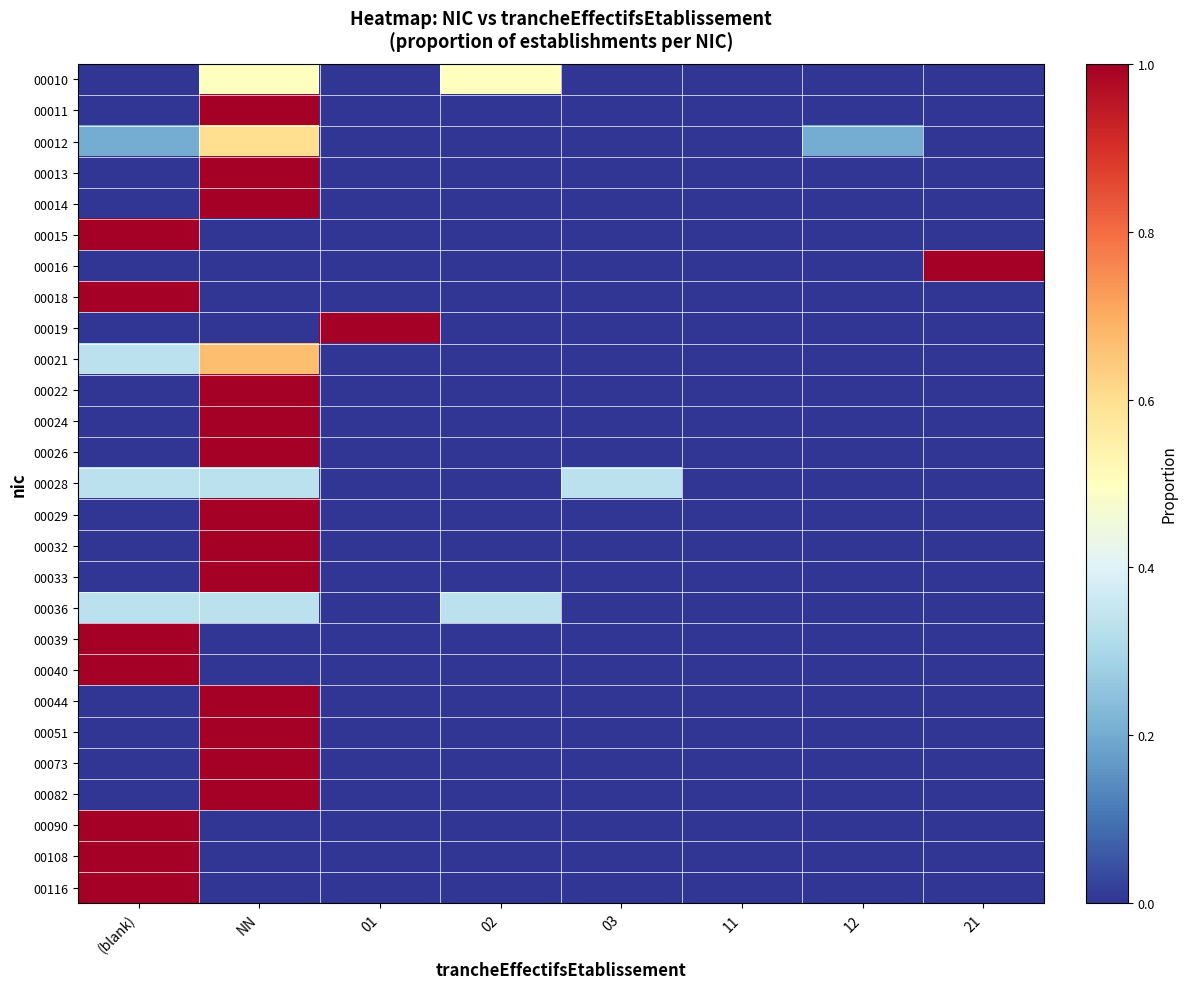

Reading left to right, extract all data points from this chart.

00010: (blank)=0.0	NN=0.5	01=0.0	02=0.5	03=0.0	11=0.0	12=0.0	21=0.0
00011: (blank)=0.0	NN=1.0	01=0.0	02=0.0	03=0.0	11=0.0	12=0.0	21=0.0
00012: (blank)=0.2	NN=0.6	01=0.0	02=0.0	03=0.0	11=0.0	12=0.2	21=0.0
00013: (blank)=0.0	NN=1.0	01=0.0	02=0.0	03=0.0	11=0.0	12=0.0	21=0.0
00014: (blank)=0.0	NN=1.0	01=0.0	02=0.0	03=0.0	11=0.0	12=0.0	21=0.0
00015: (blank)=1.0	NN=0.0	01=0.0	02=0.0	03=0.0	11=0.0	12=0.0	21=0.0
00016: (blank)=0.0	NN=0.0	01=0.0	02=0.0	03=0.0	11=0.0	12=0.0	21=1.0
00018: (blank)=1.0	NN=0.0	01=0.0	02=0.0	03=0.0	11=0.0	12=0.0	21=0.0
00019: (blank)=0.0	NN=0.0	01=1.0	02=0.0	03=0.0	11=0.0	12=0.0	21=0.0
00021: (blank)=0.3	NN=0.7	01=0.0	02=0.0	03=0.0	11=0.0	12=0.0	21=0.0
00022: (blank)=0.0	NN=1.0	01=0.0	02=0.0	03=0.0	11=0.0	12=0.0	21=0.0
00024: (blank)=0.0	NN=1.0	01=0.0	02=0.0	03=0.0	11=0.0	12=0.0	21=0.0
00026: (blank)=0.0	NN=1.0	01=0.0	02=0.0	03=0.0	11=0.0	12=0.0	21=0.0
00028: (blank)=0.3	NN=0.3	01=0.0	02=0.0	03=0.3	11=0.0	12=0.0	21=0.0
00029: (blank)=0.0	NN=1.0	01=0.0	02=0.0	03=0.0	11=0.0	12=0.0	21=0.0
00032: (blank)=0.0	NN=1.0	01=0.0	02=0.0	03=0.0	11=0.0	12=0.0	21=0.0
00033: (blank)=0.0	NN=1.0	01=0.0	02=0.0	03=0.0	11=0.0	12=0.0	21=0.0
00036: (blank)=0.3	NN=0.3	01=0.0	02=0.3	03=0.0	11=0.0	12=0.0	21=0.0
00039: (blank)=1.0	NN=0.0	01=0.0	02=0.0	03=0.0	11=0.0	12=0.0	21=0.0
00040: (blank)=1.0	NN=0.0	01=0.0	02=0.0	03=0.0	11=0.0	12=0.0	21=0.0
00044: (blank)=0.0	NN=1.0	01=0.0	02=0.0	03=0.0	11=0.0	12=0.0	21=0.0
00051: (blank)=0.0	NN=1.0	01=0.0	02=0.0	03=0.0	11=0.0	12=0.0	21=0.0
00073: (blank)=0.0	NN=1.0	01=0.0	02=0.0	03=0.0	11=0.0	12=0.0	21=0.0
00082: (blank)=0.0	NN=1.0	01=0.0	02=0.0	03=0.0	11=0.0	12=0.0	21=0.0
00090: (blank)=1.0	NN=0.0	01=0.0	02=0.0	03=0.0	11=0.0	12=0.0	21=0.0
00108: (blank)=1.0	NN=0.0	01=0.0	02=0.0	03=0.0	11=0.0	12=0.0	21=0.0
00116: (blank)=1.0	NN=0.0	01=0.0	02=0.0	03=0.0	11=0.0	12=0.0	21=0.0